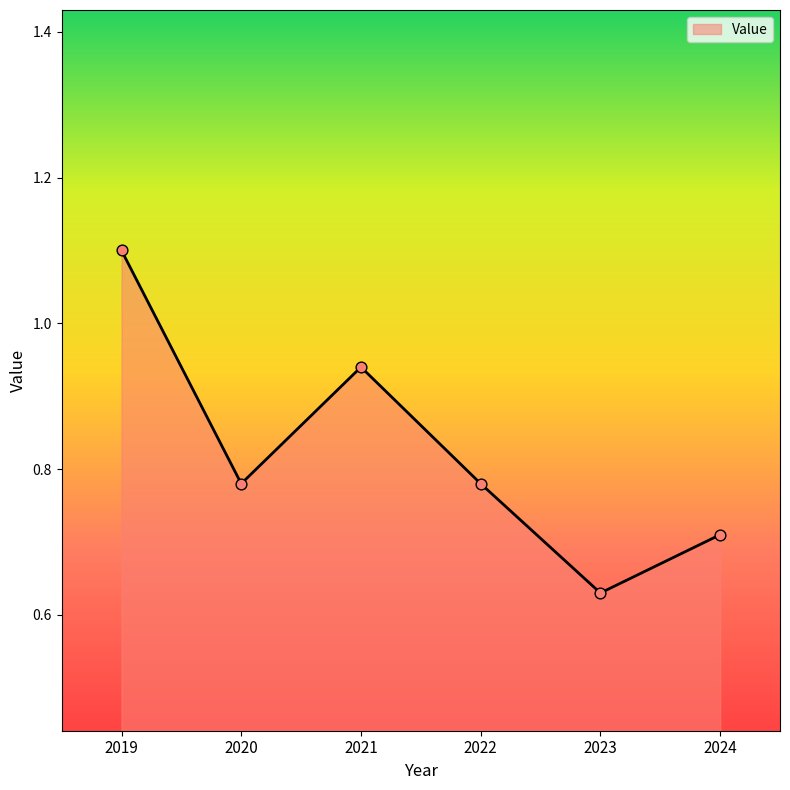

Between 2021 and 2023, which is larger?

2021